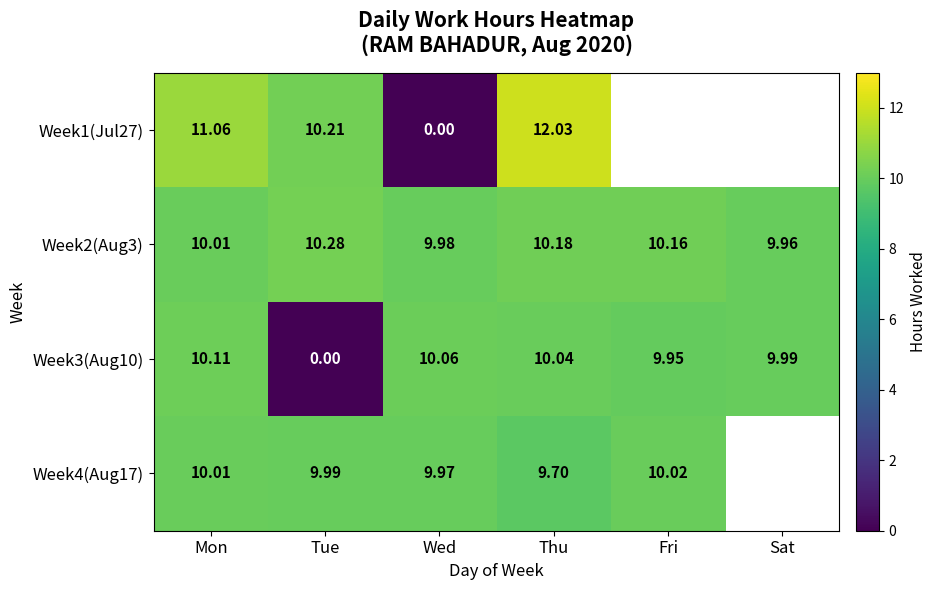

At how many categories does at least one series exceed 10?

5